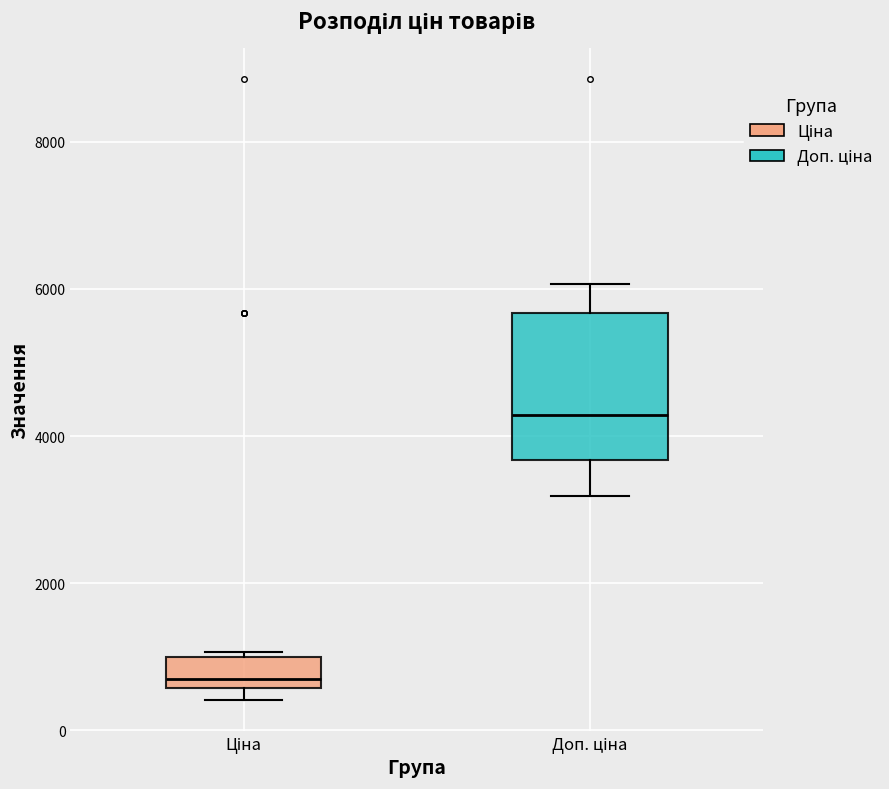

Reading left to right, transcribe this box plot: for each box, give where its median line is, the range the box spans, and where its two whiskers end, as read against the y-axis. The values are not printed on the chart, so give them approximately, as read against the axis.

Ціна: median 600 (just above the box's lower edge), box 600 to 1000, whiskers 400 to 1000 (just above the box's upper edge)
Доп. ціна: median 4200, box 3600 to 5600, whiskers 3200 to 6000